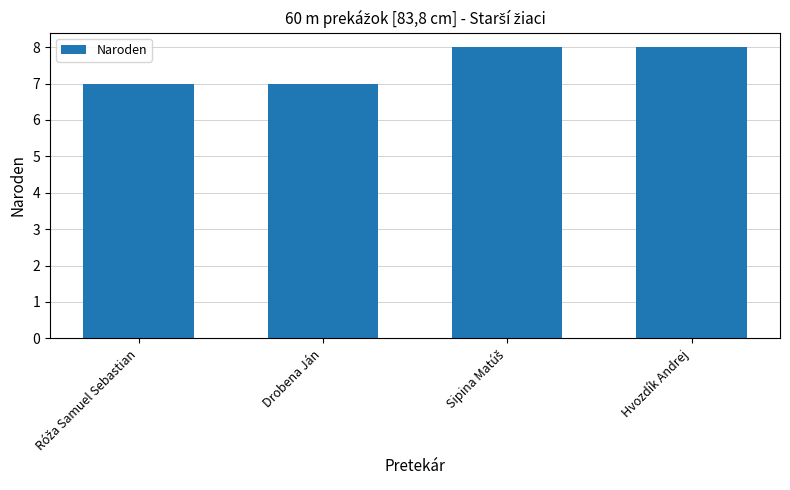

What is the value of the 1st bar from the left?

7